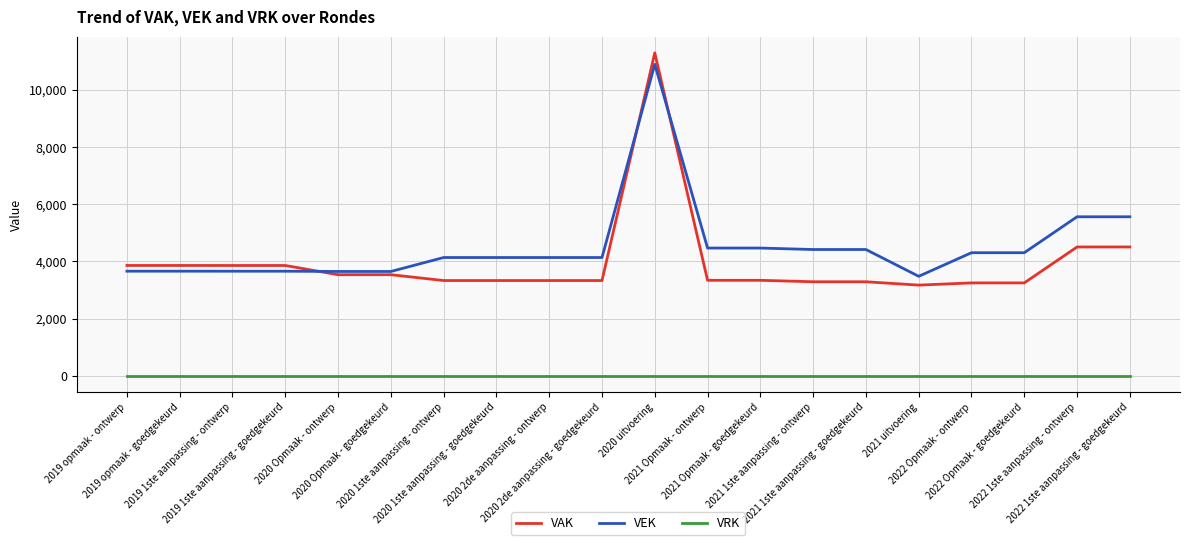

Which series has the largest range (max minus min)?

VAK